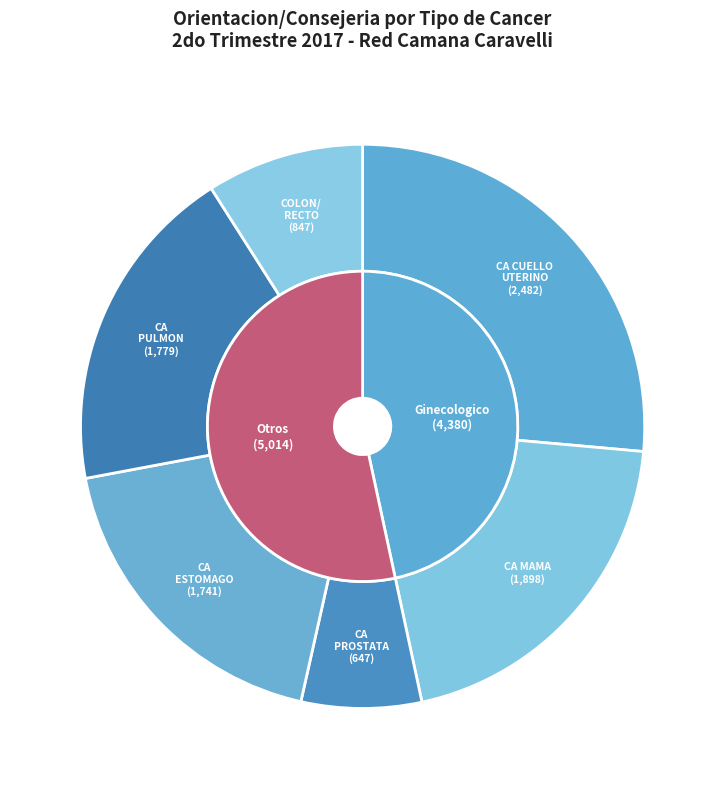

The CA CUELLO UTERINO slice represents 26% of the pie. True or false?

True